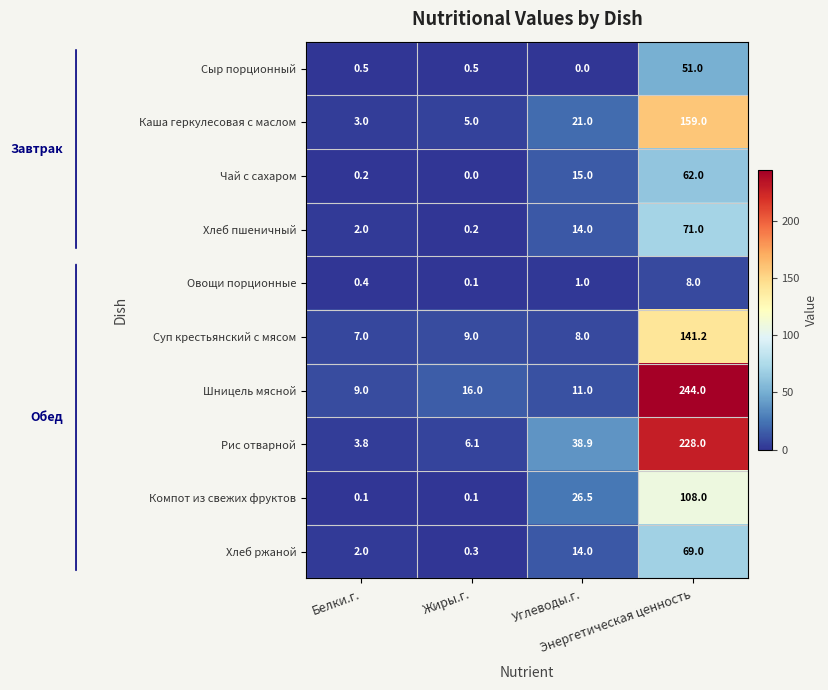

Which label corresponds to the largest value in the chart?

Энергетическая ценность